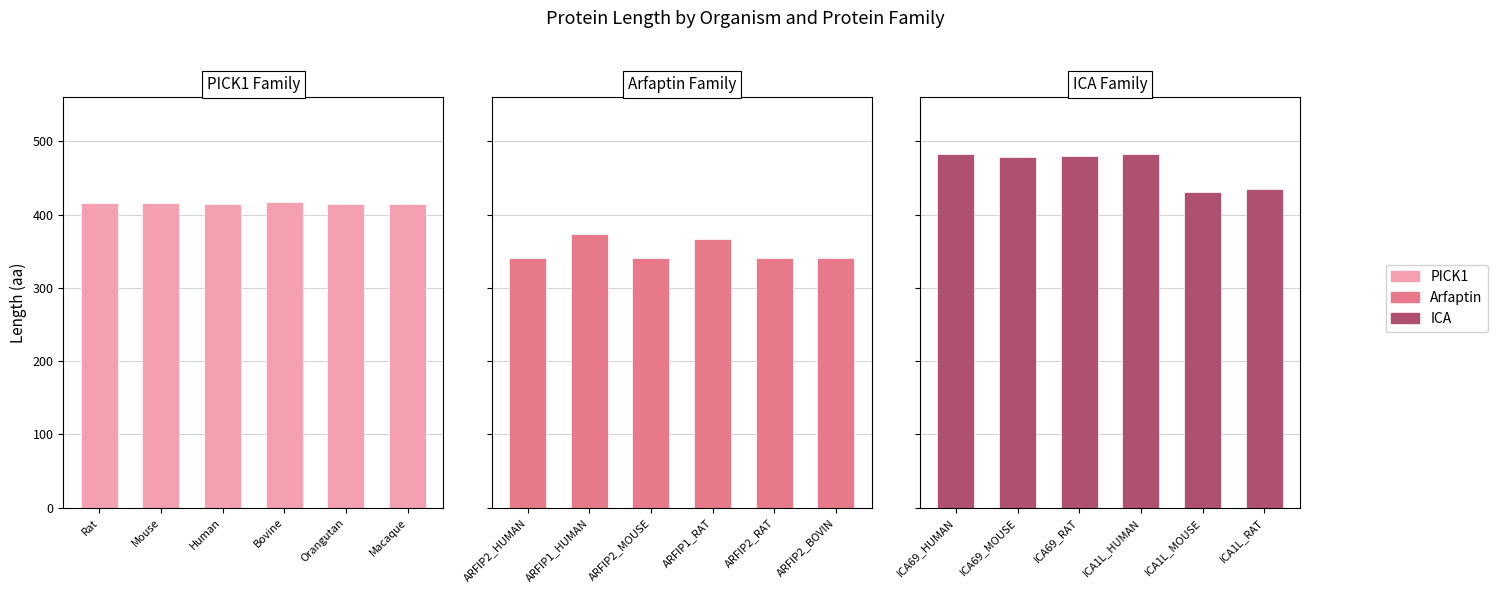

How many values in the Arfaptin series exceed 341?

2